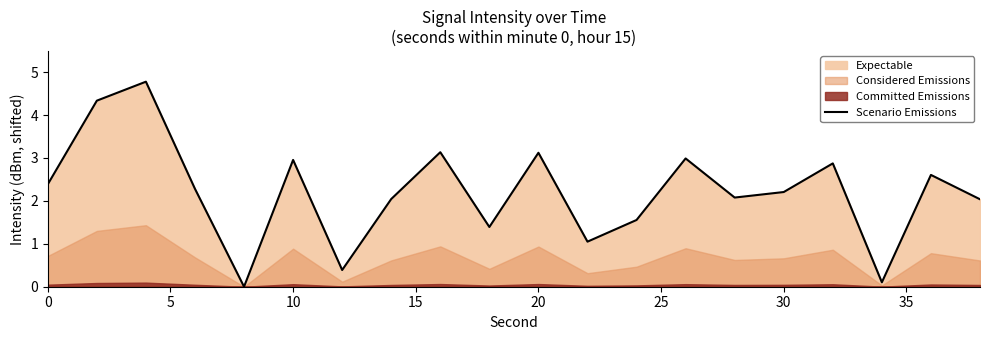

Is it true that Scenario Emissions equals 2.2 at 30?

True